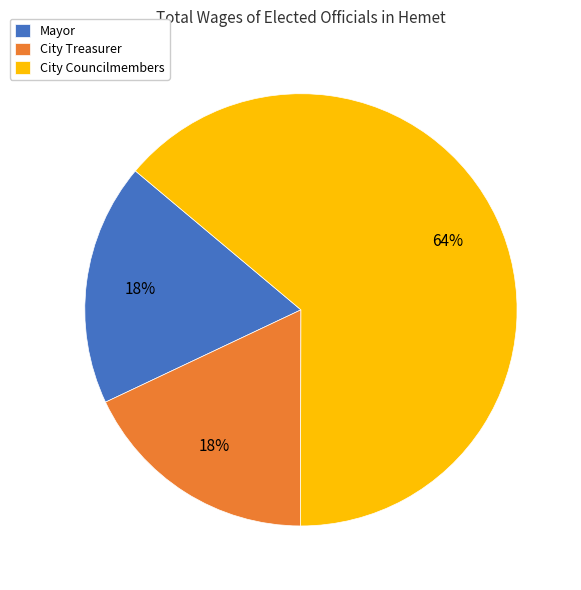

What percentage is the City Treasurer slice, to the nearest percent?

18%